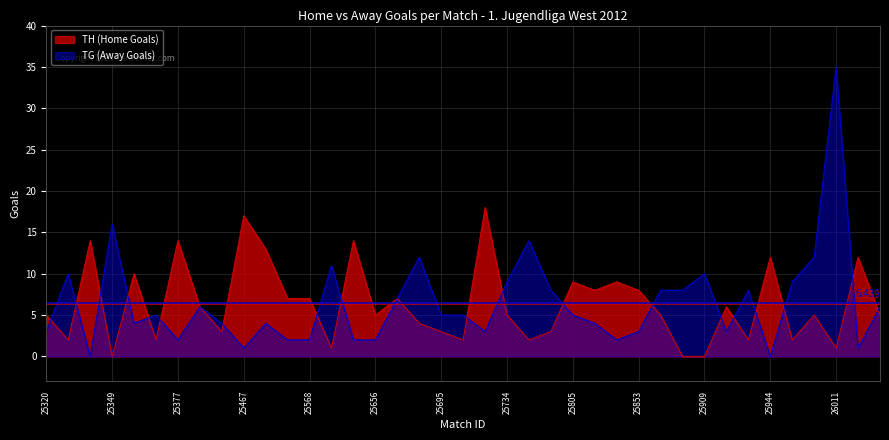

Where is the first local maximum for TH (Home Goals)?

25333